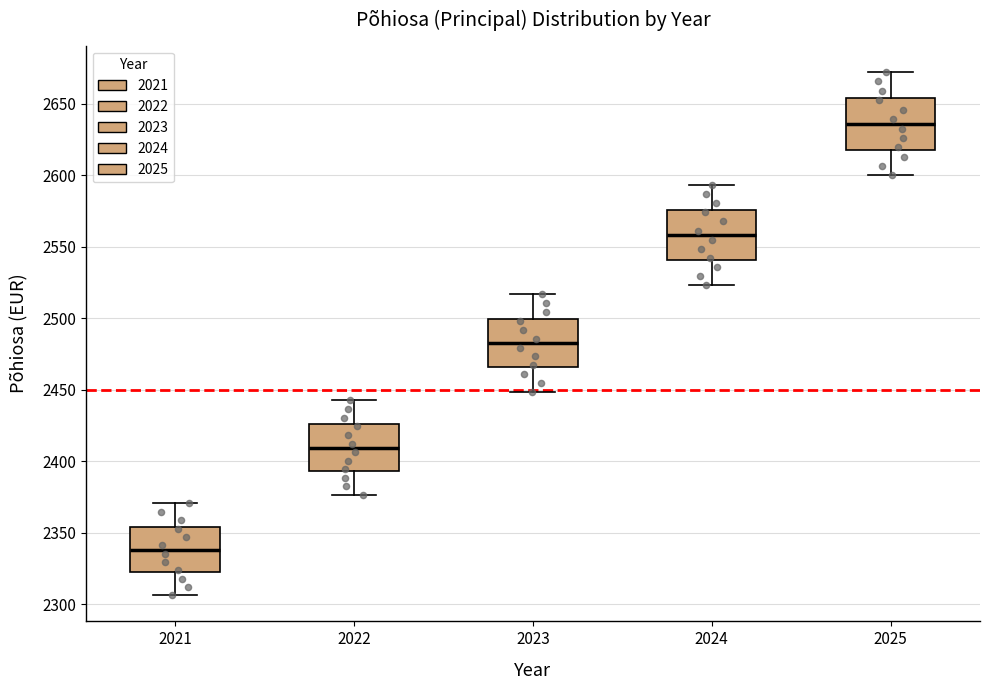

Which box has the lowest median line?

2021